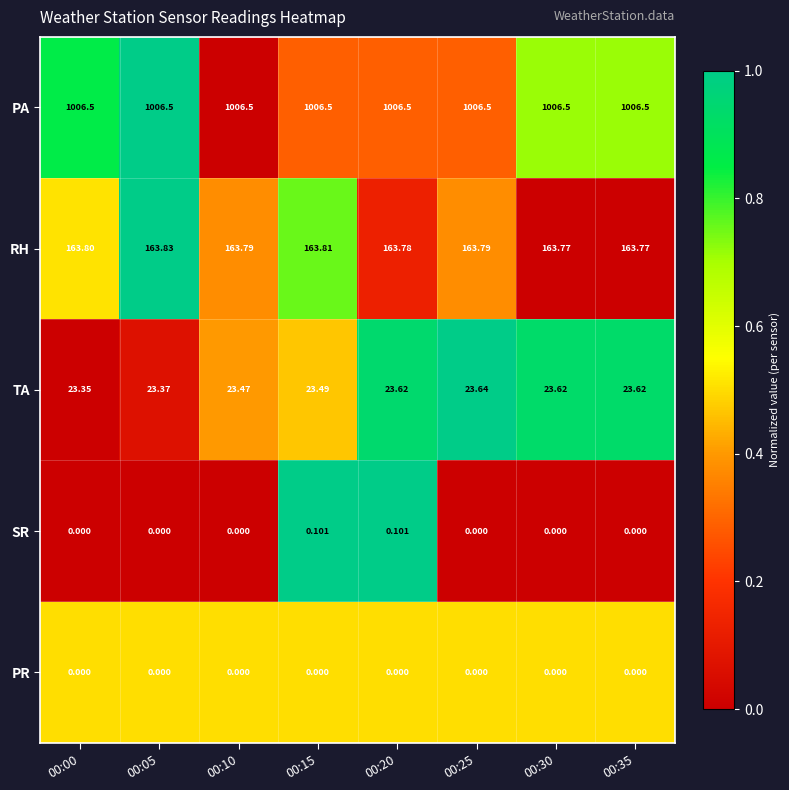

Rank the series by their maximum value, from lowest to highest.

PR, SR, TA, RH, PA